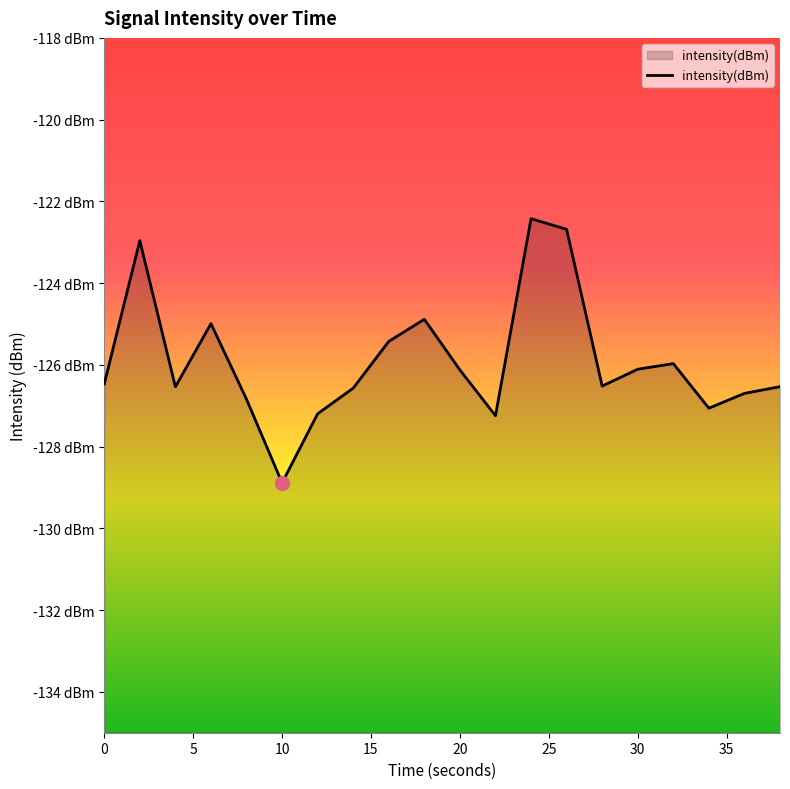

Reading right to left, list all the values displayed in this chart.

38=-126.5	36=-126.7	34=-127.1	32=-126.0	30=-126.1	28=-126.5	26=-122.7	24=-122.4	22=-127.2	20=-126.1	18=-124.9	16=-125.4	14=-126.6	12=-127.2	10=-128.9	8=-126.8	6=-125.0	4=-126.5	2=-123.0	0=-126.5